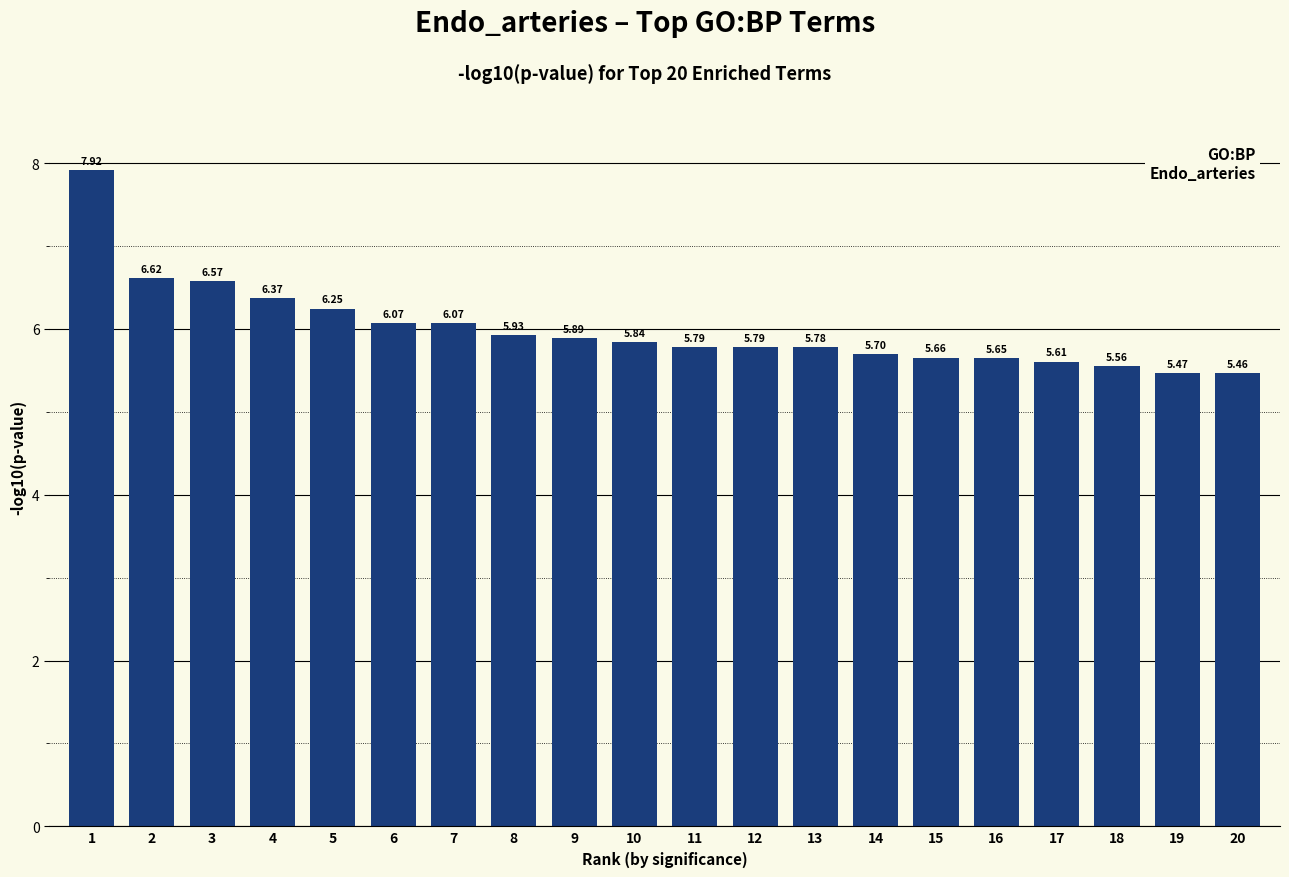

What is the difference between the maximum and minimum values?

2.5